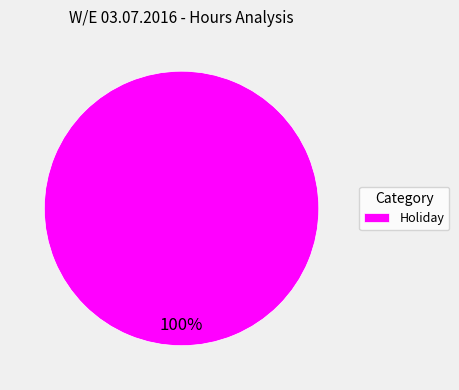

To the nearest percent, what portion does Holiday represent?

100%